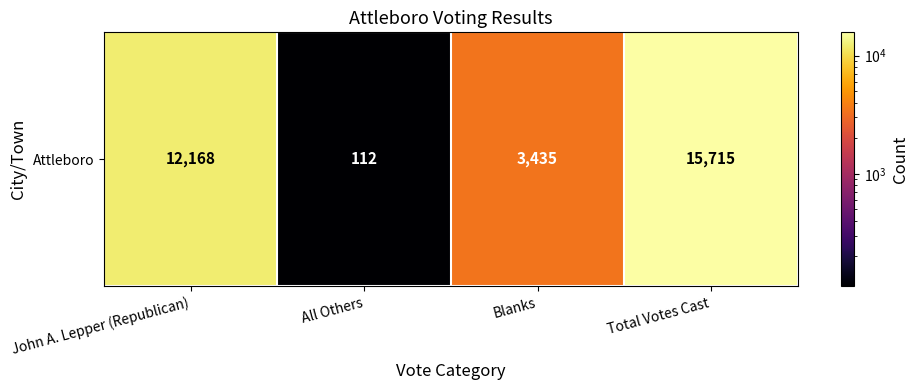

Count the number of data series in this chart.

1